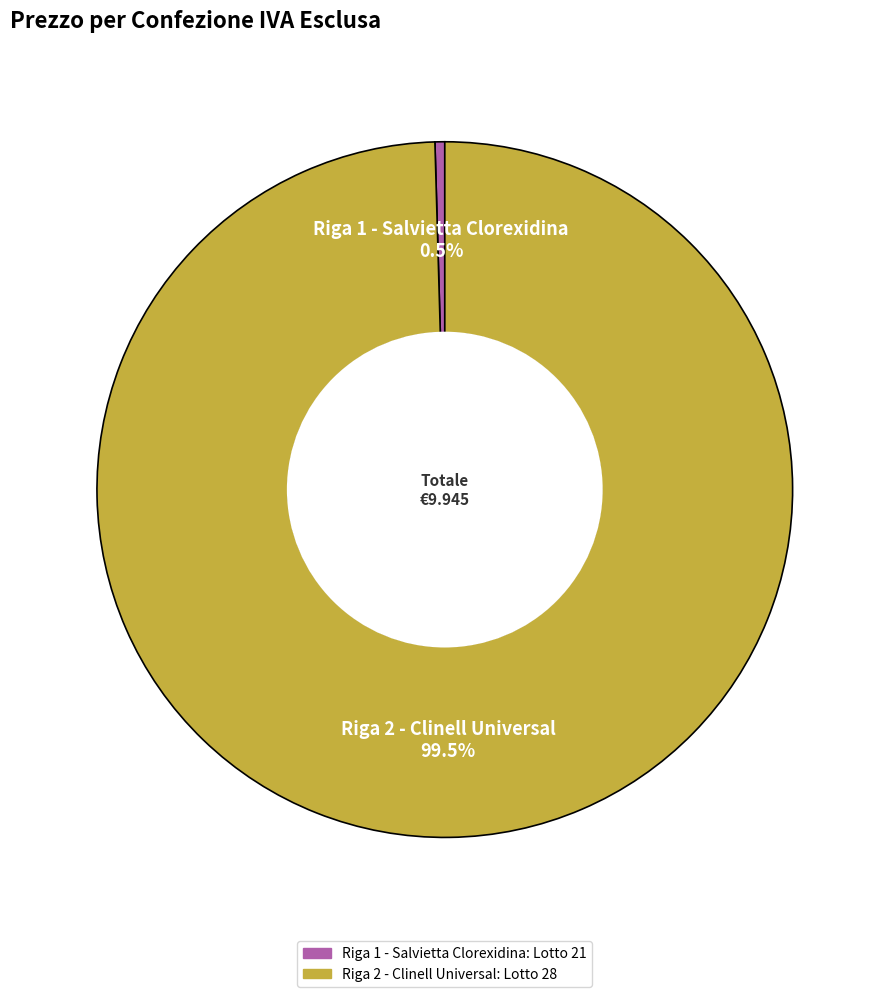

To the nearest percent, what is the difference between the largest and smallest slice percentages?

99%